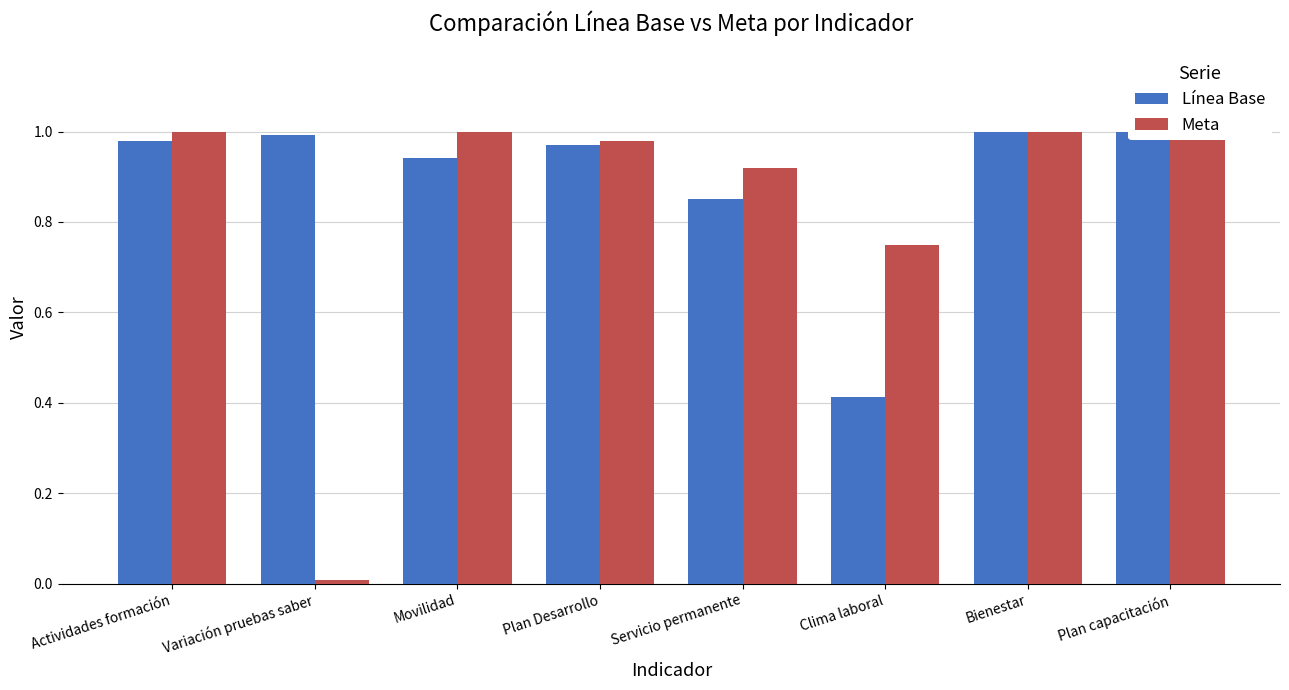

What is the difference between the maximum and minimum values in the Línea Base series?

0.6